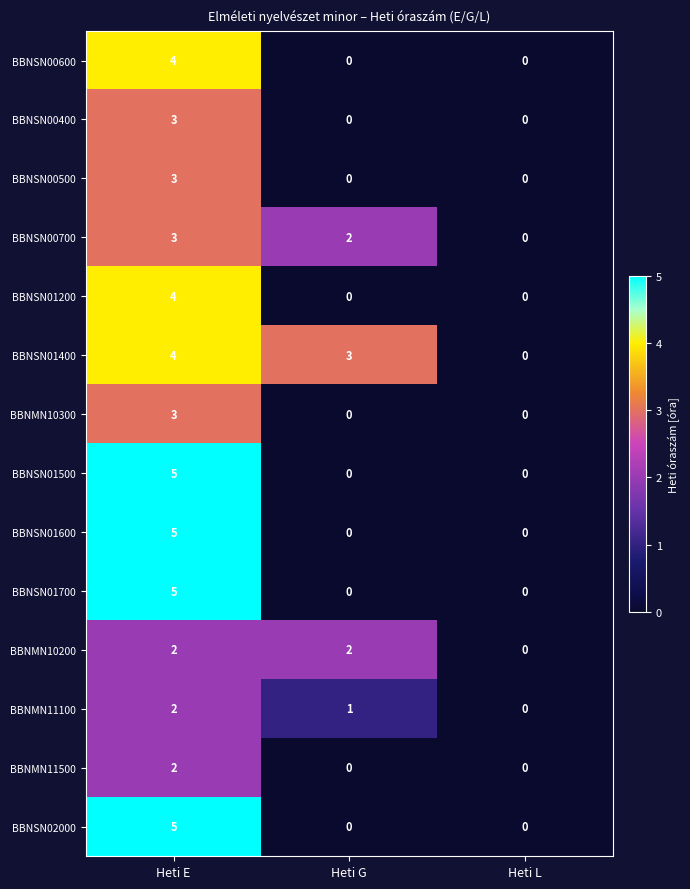

At which category is the sum across all series the highest?

Heti E